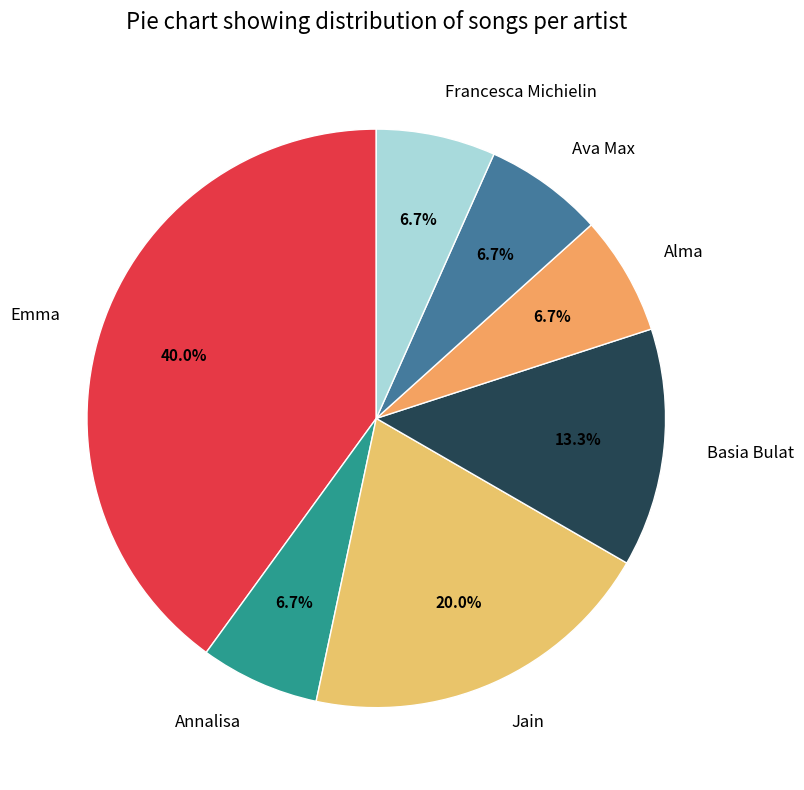

To the nearest percent, what is the difference between the largest and smallest slice percentages?

33%